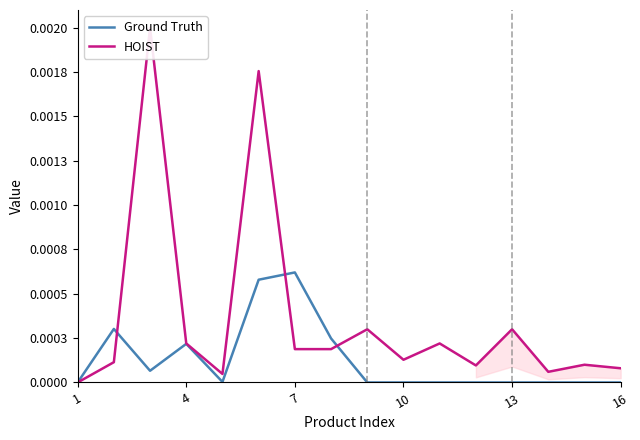

True or false: Ground Truth has more than 0 interior local peaks.

True